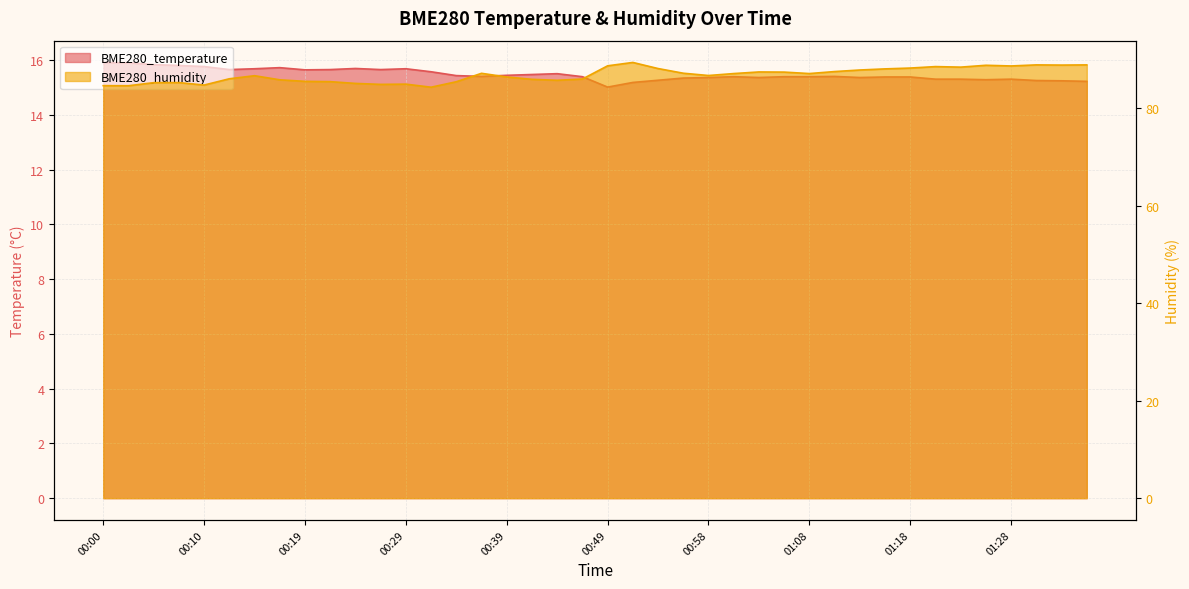

Which category has the lowest value across all series?

00:49